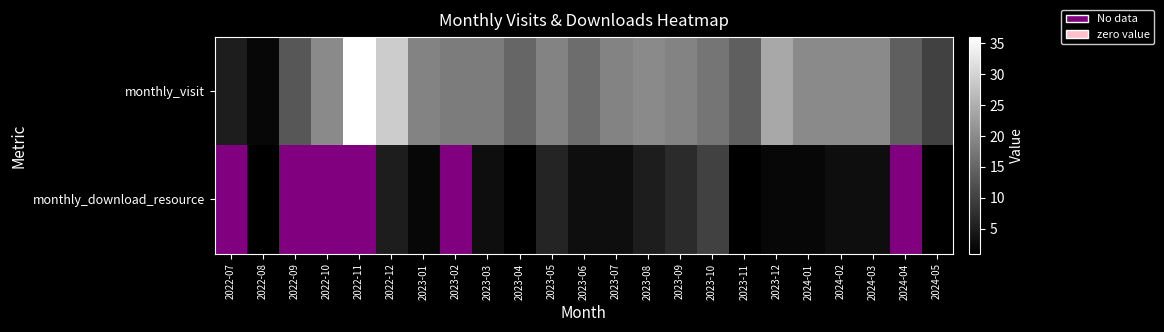

The monthly_visit series shows 12.6 at 2024-01. True or false?

False